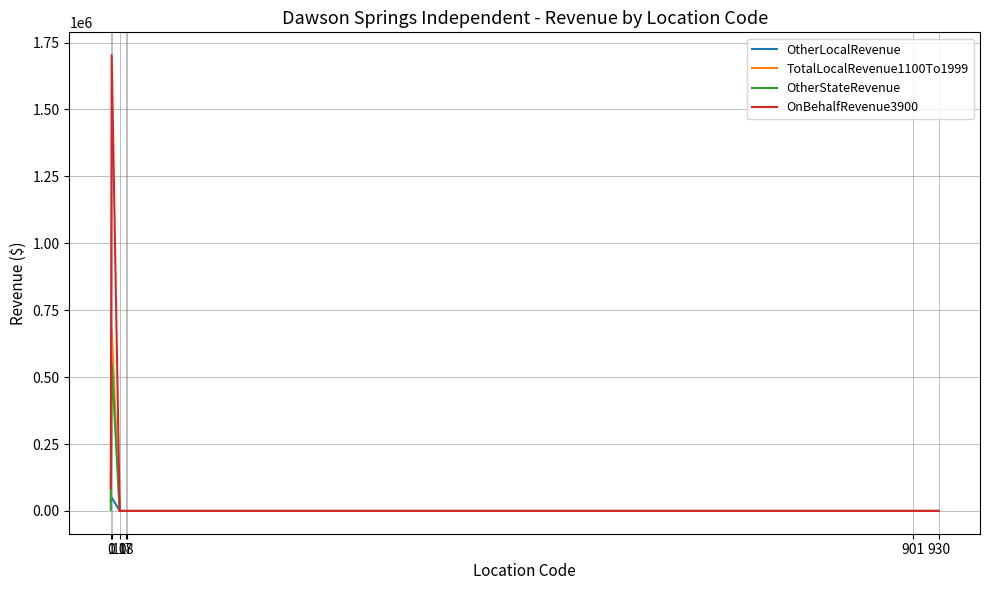

What is the difference between the second highest and second lowest values in the TotalLocalRevenue1100To1999 series?

38575.4